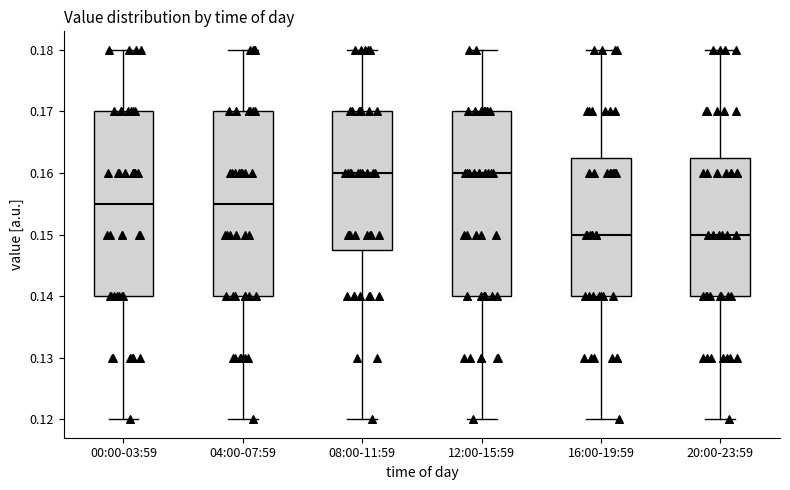

Where does the median line of the box for 08:00-11:59 sit on the y-axis? The values are not printed on the chart, so give them approximately, as read against the axis.

0.160